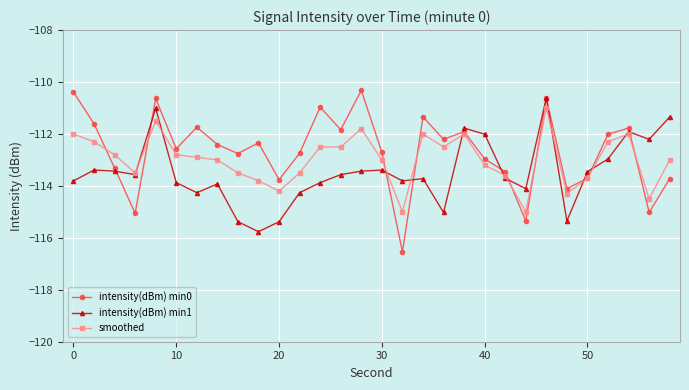

Does the chart have visible grid lines?

Yes